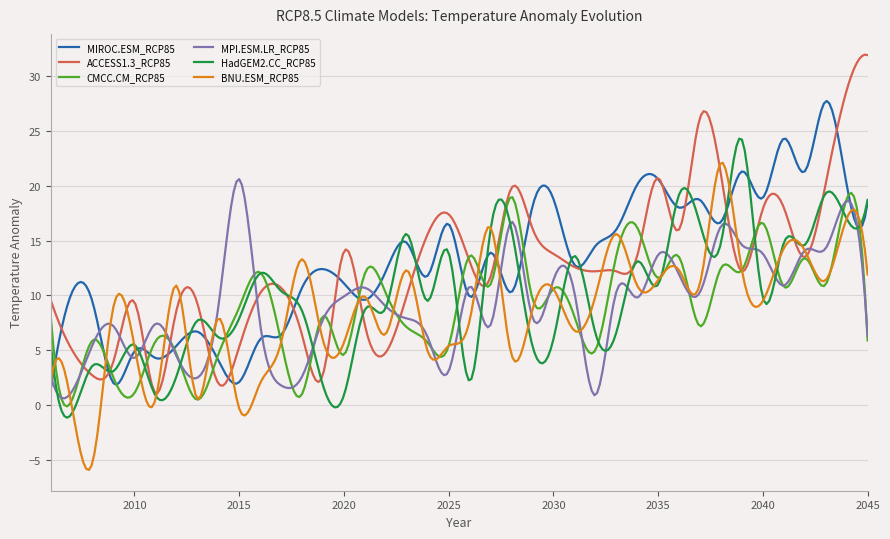

Which series has the widest spread of values?

ACCESS1.3_RCP85